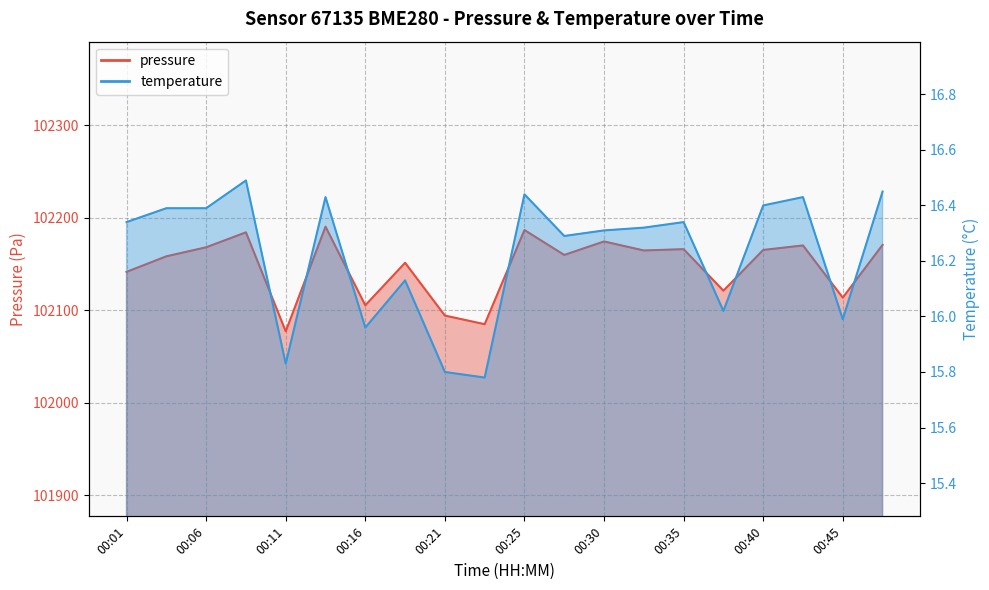

At how many categories does at least one series exceed 95037?

20